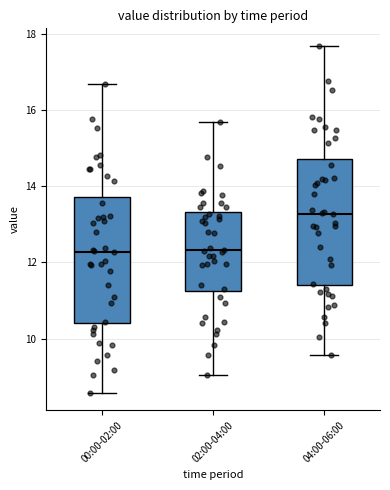

Reading left to right, read every box against the y-axis: the position of its median line, the range the box covers, and the ends of its whiskers. The values are not printed on the chart, so give them approximately, as read against the axis.

00:00-02:00: median 12.2, box 10.4 to 13.8, whiskers 8.6 to 16.8
02:00-04:00: median 12.4, box 11.2 to 13.4, whiskers 9.0 to 15.8
04:00-06:00: median 13.2, box 11.4 to 14.8, whiskers 9.6 to 17.8